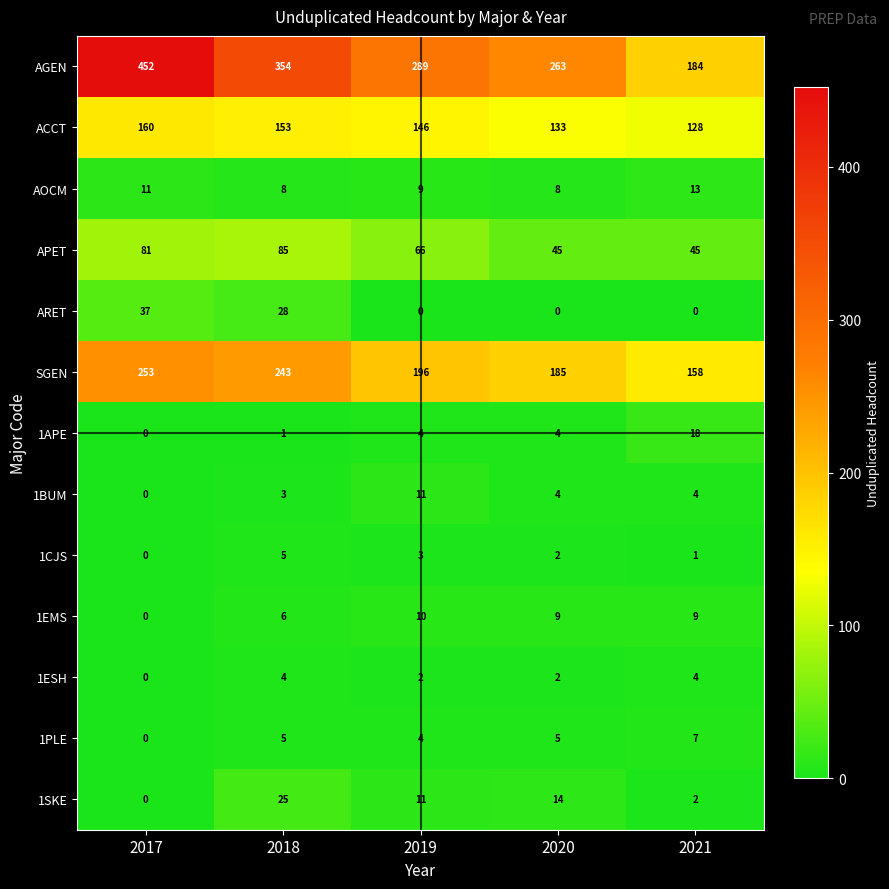

Which series has the largest total across all categories?

AGEN